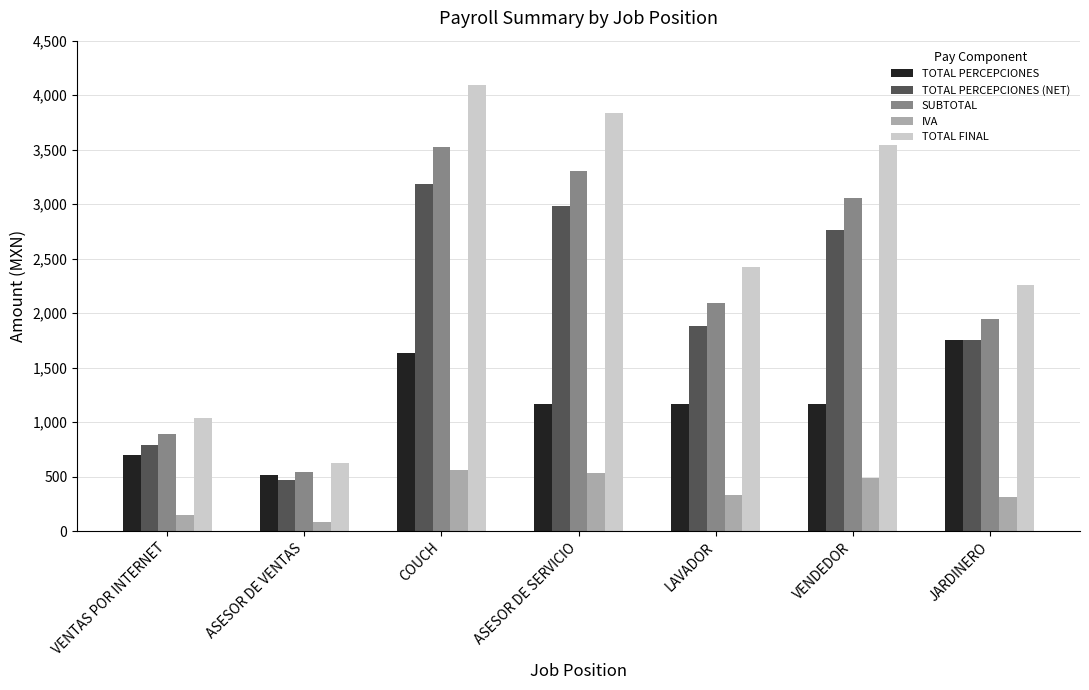

Which series has the largest total across all categories?

TOTAL FINAL